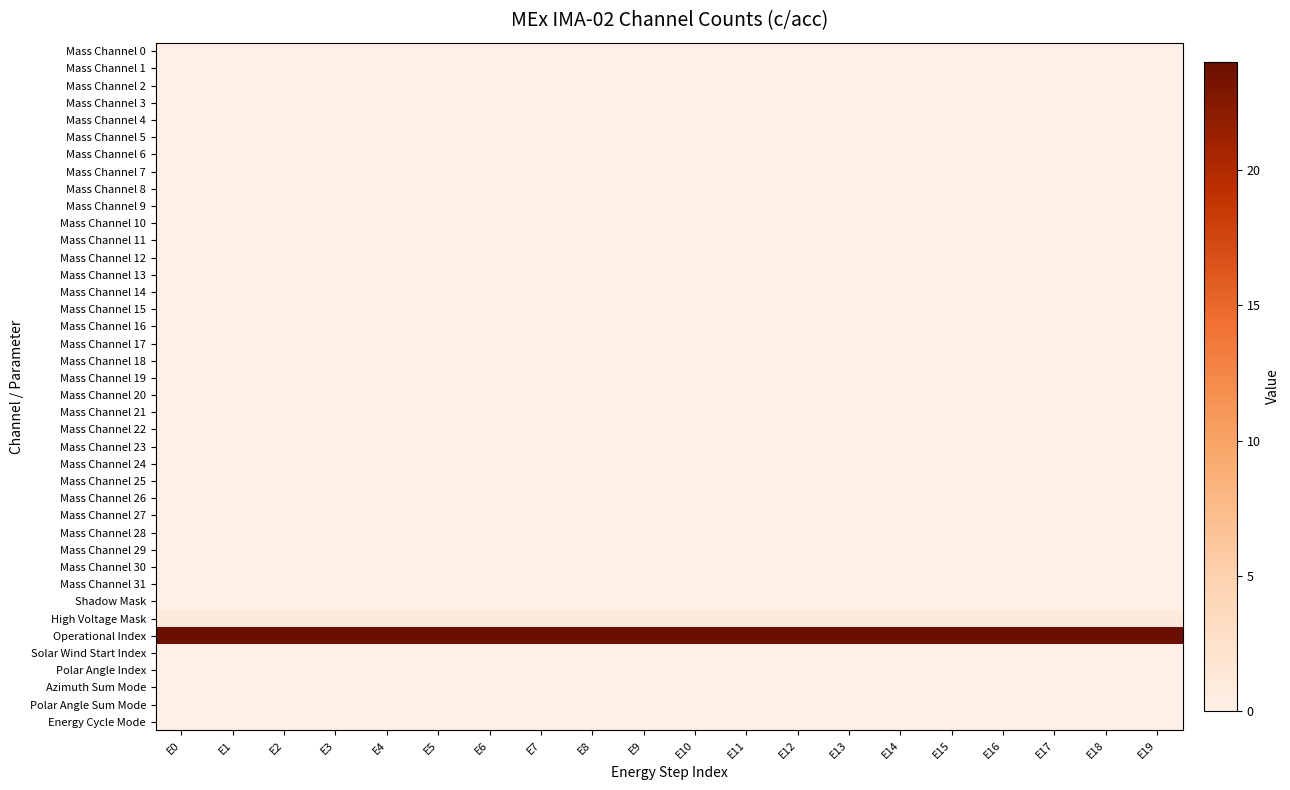

Which series has the largest total across all categories?

Operational Index